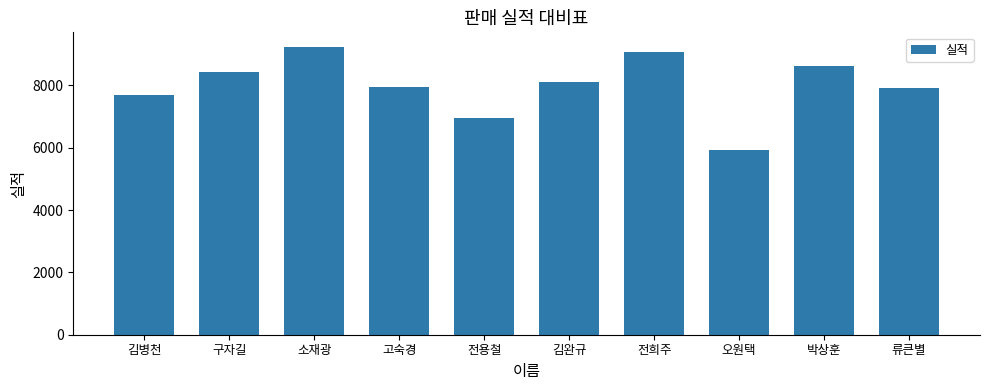

What is the difference between the maximum and minimum values?

3329